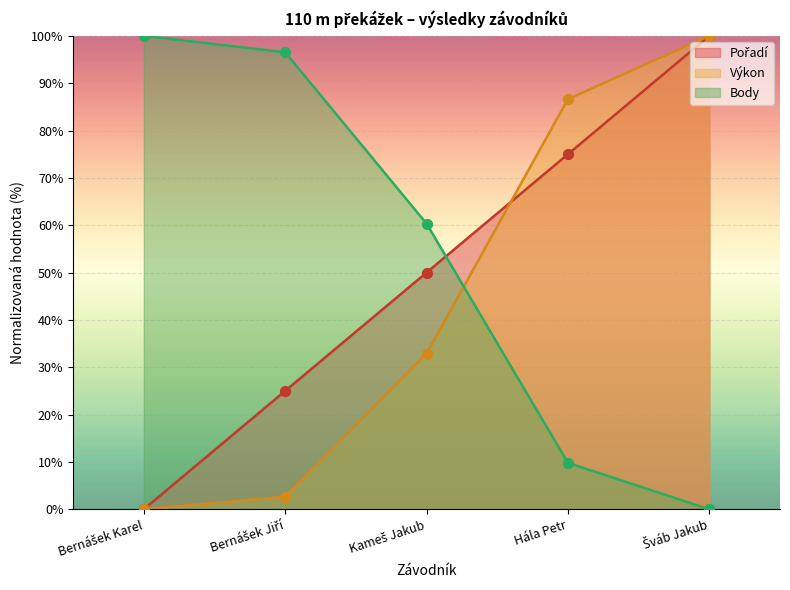

At which category is the sum across all series the highest?

Šváb Jakub